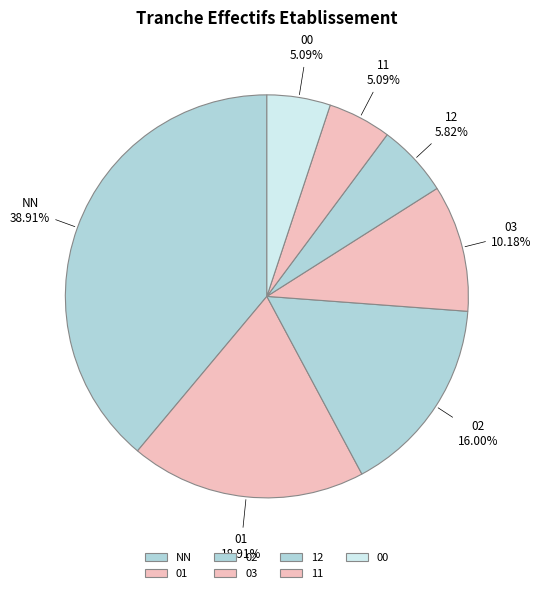

Does 11 account for over 50% of the chart?

No